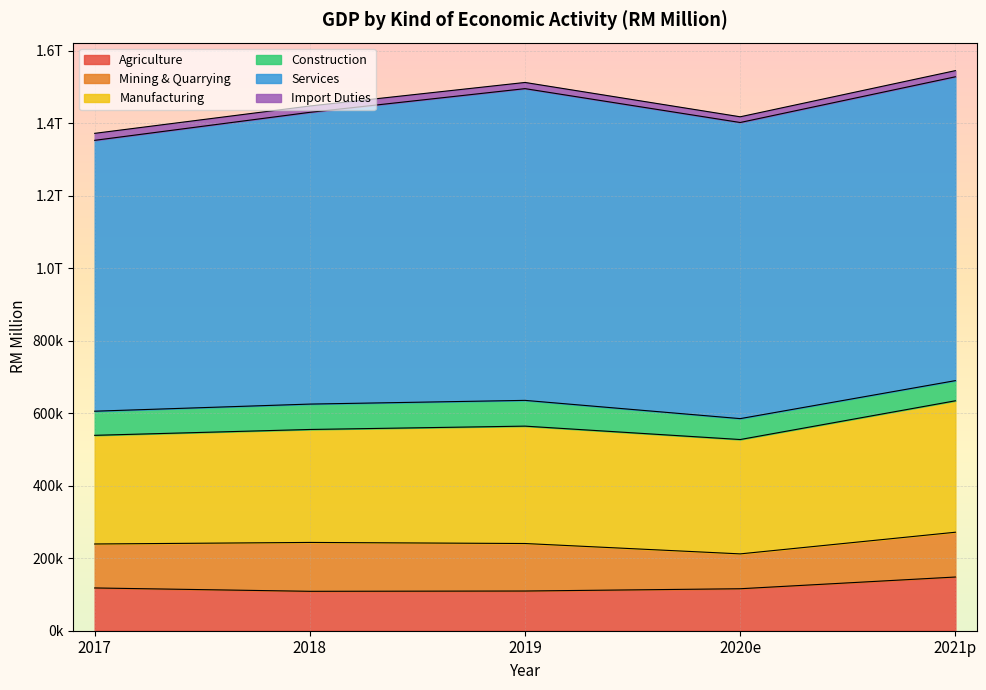

What is the minimum value for Mining & Quarrying?

96172.0